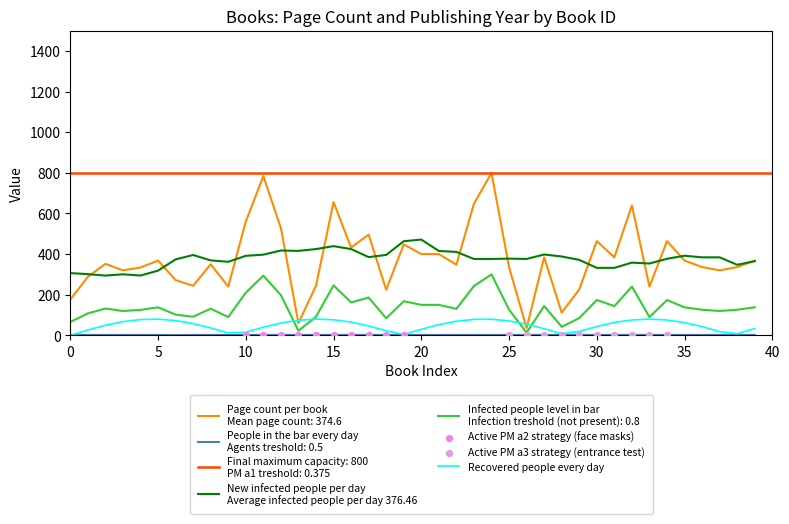

Which series has the largest Y range (max minus min)?

pageCount